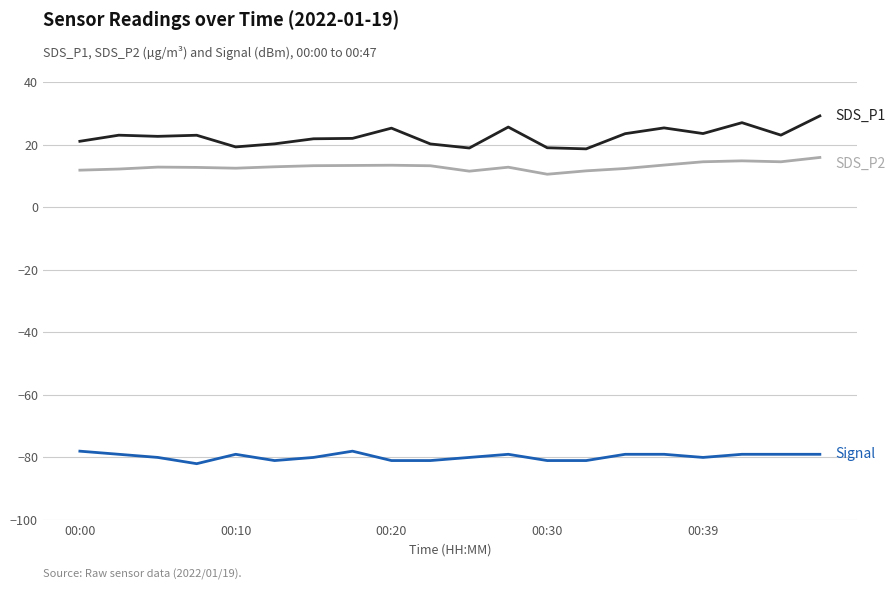

What is the minimum value shown in the chart?

-82.0